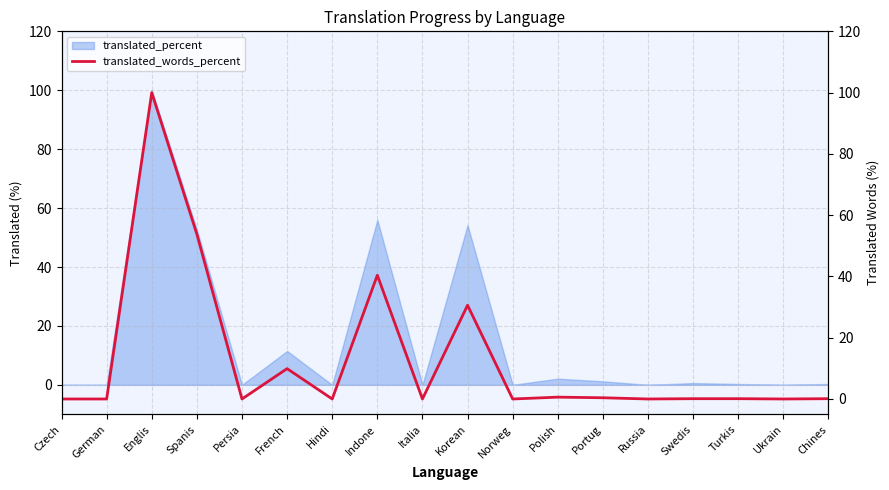

Is it true that the value at Portug is 0.6?

False